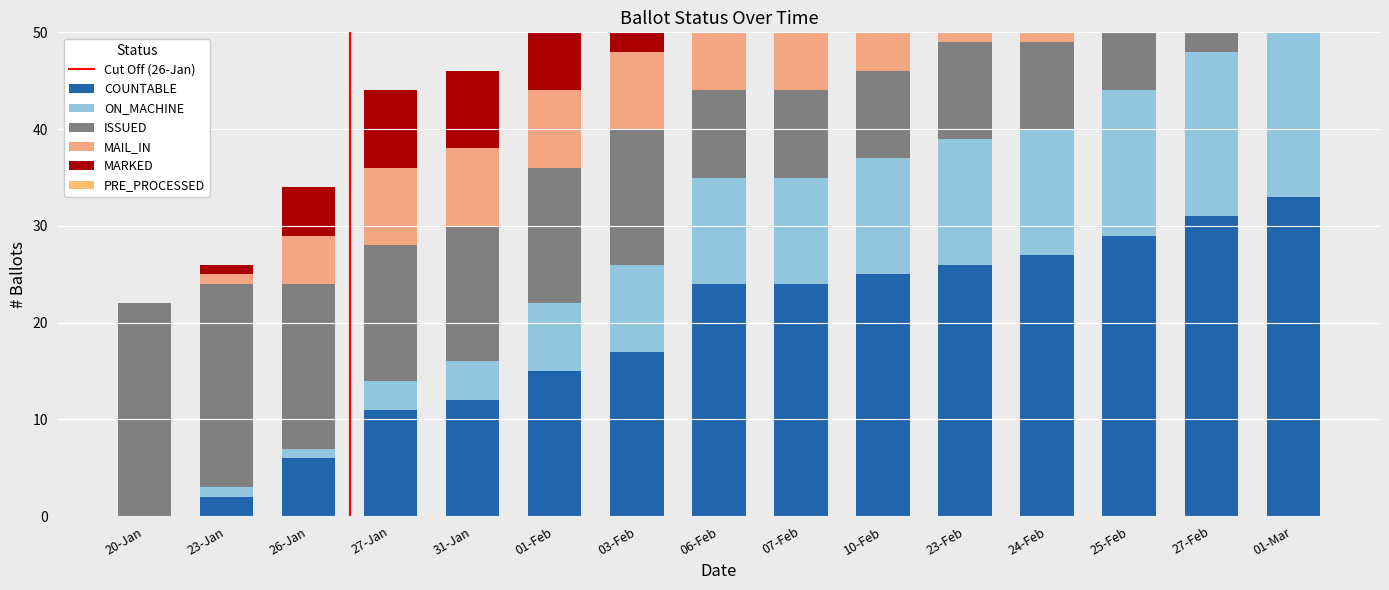

What is the difference between the maximum and minimum values in the MARKED series?

13